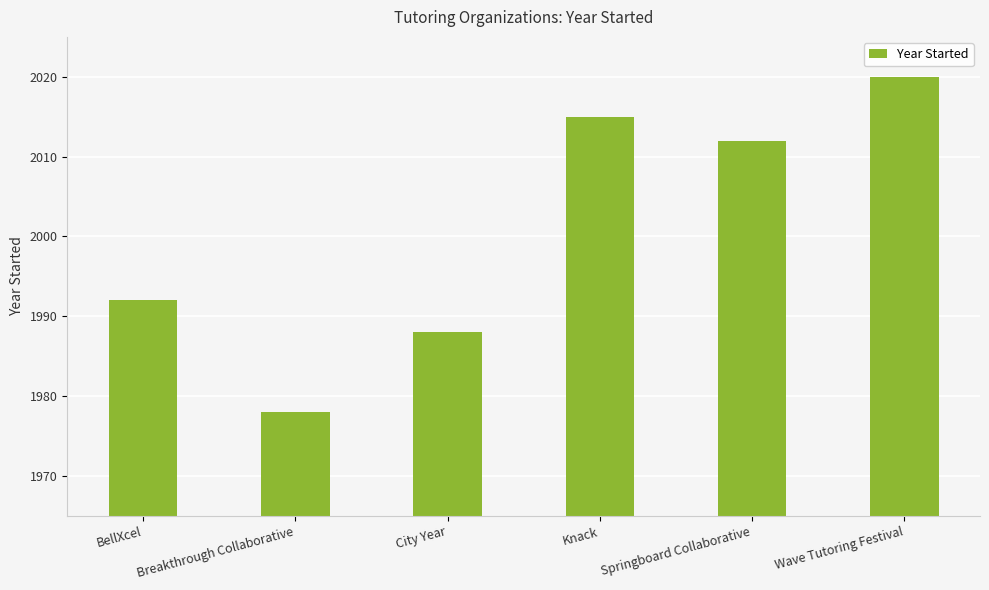

What is the value of the 5th bar from the left?

2012